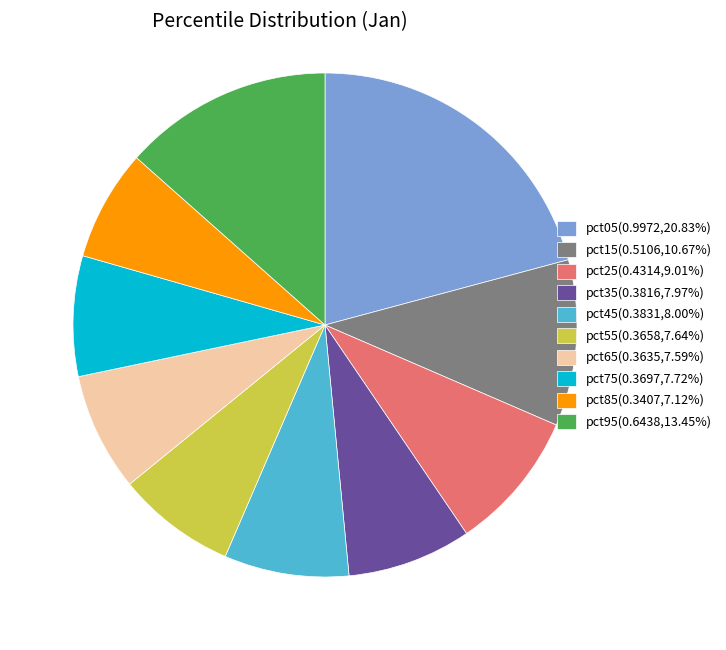

Do pct55(0.3658,7.64%) and pct45(0.3831,8.00%) together represent more than half of the pie?

No